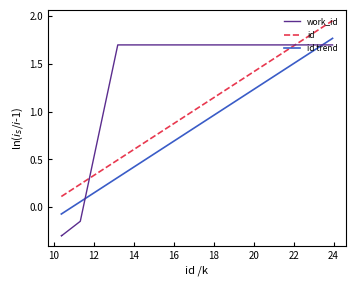

What is the minimum value for work_id?

-0.3